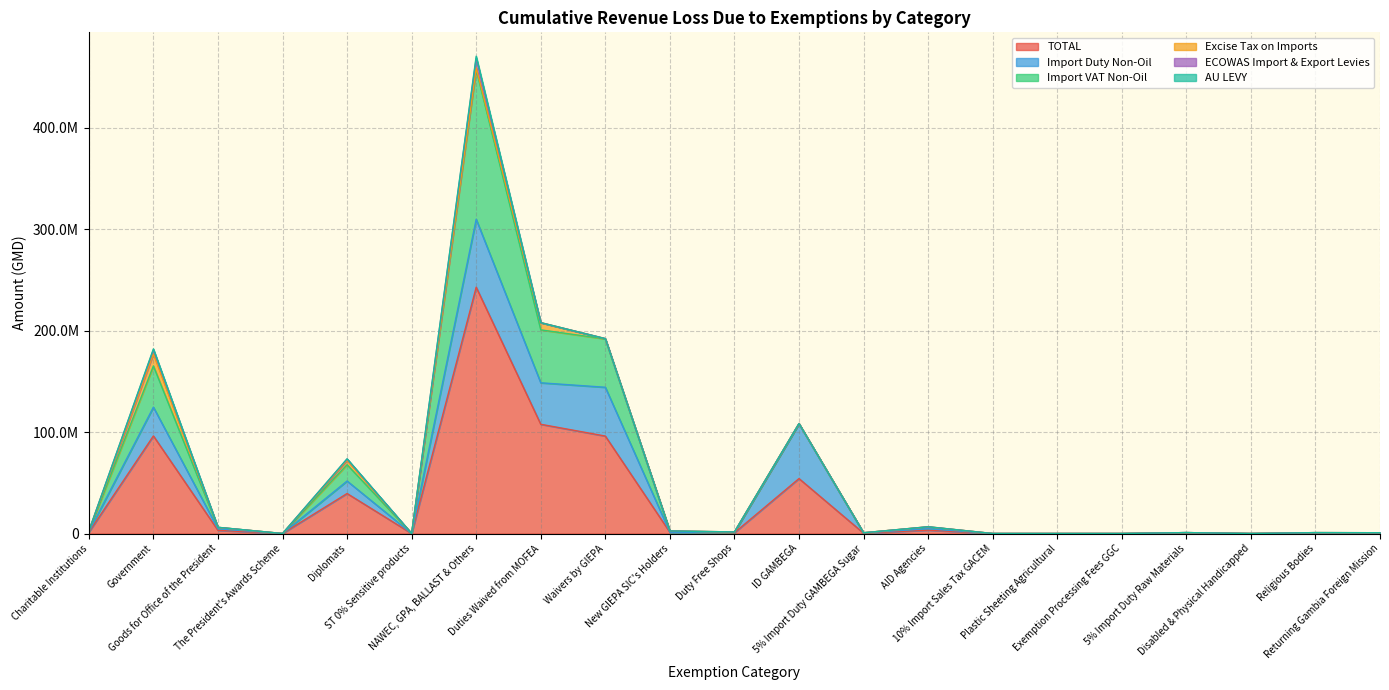

Where is the first local maximum for Excise Tax on Imports?

Government